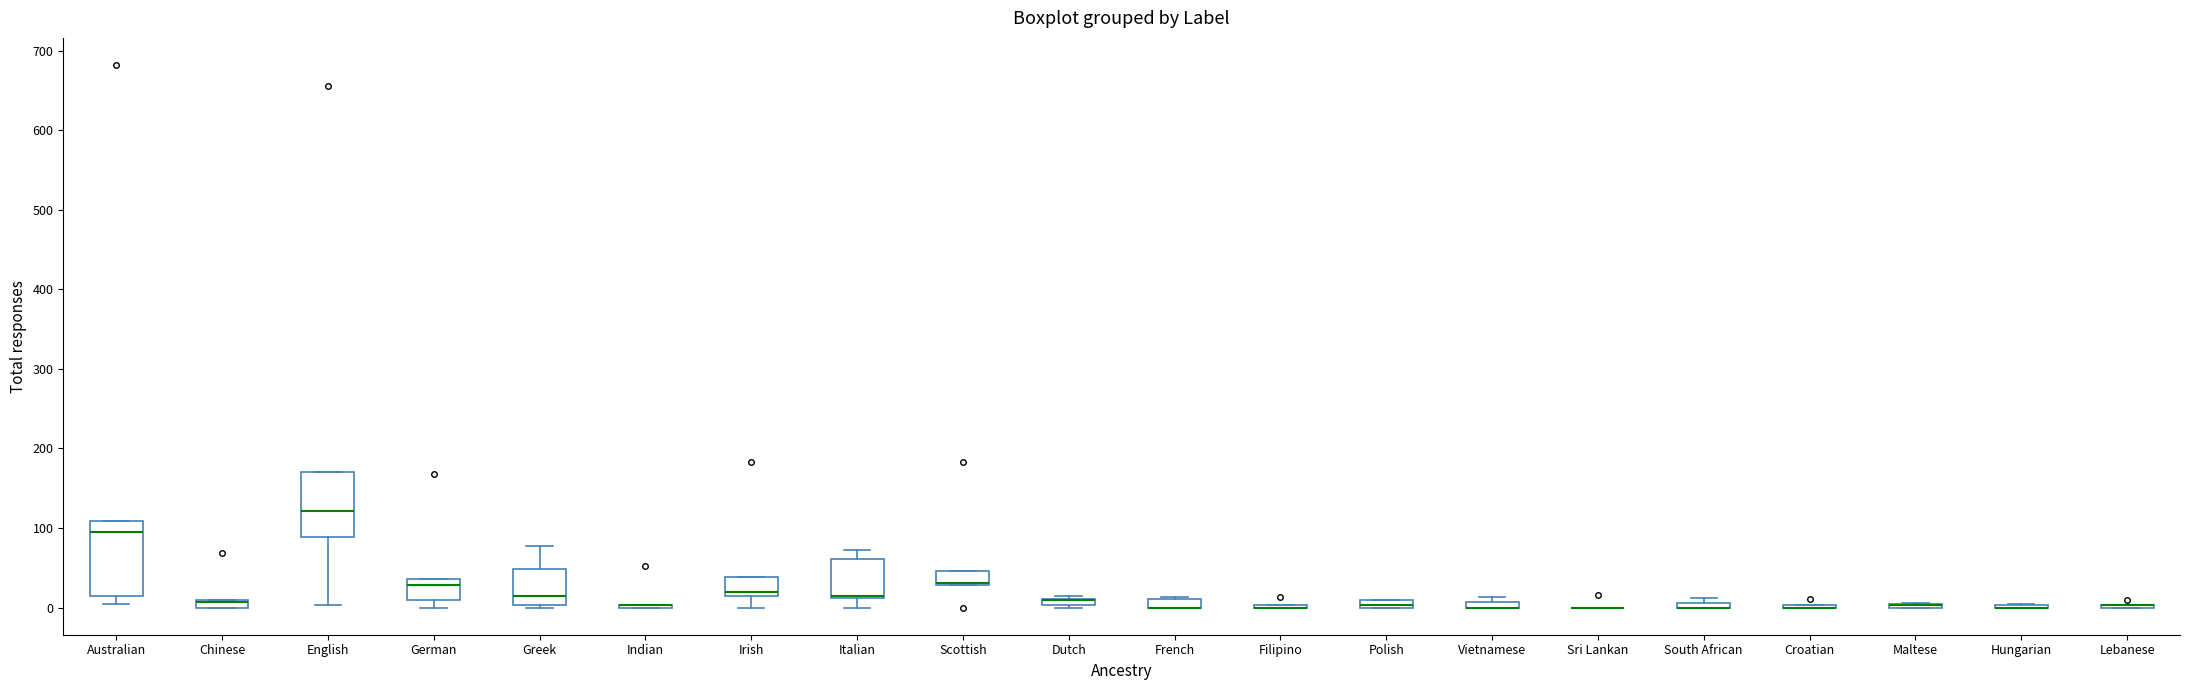

Which box is the tallest, from its lower edge to its upper edge?

Australian